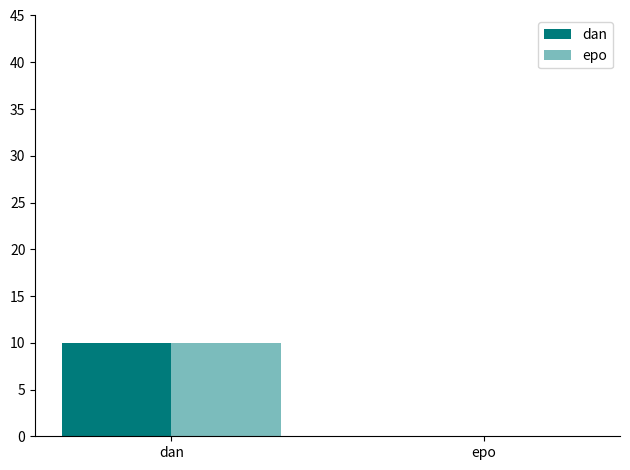

Which category has the highest value across all series?

dan